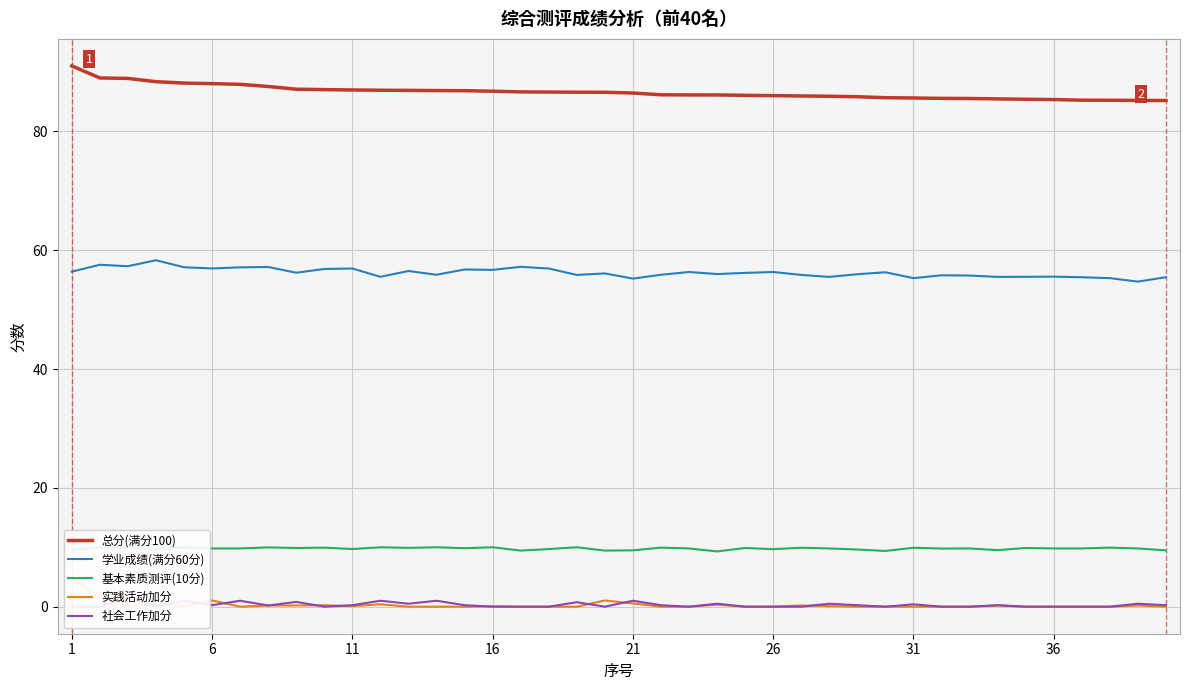

The value of 学业成绩(满分60分) at 36 is 86.9. True or false?

False